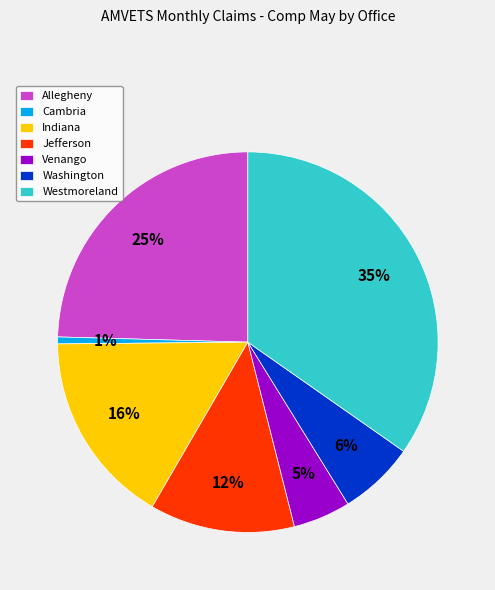

Count the number of slices in the pie.

7